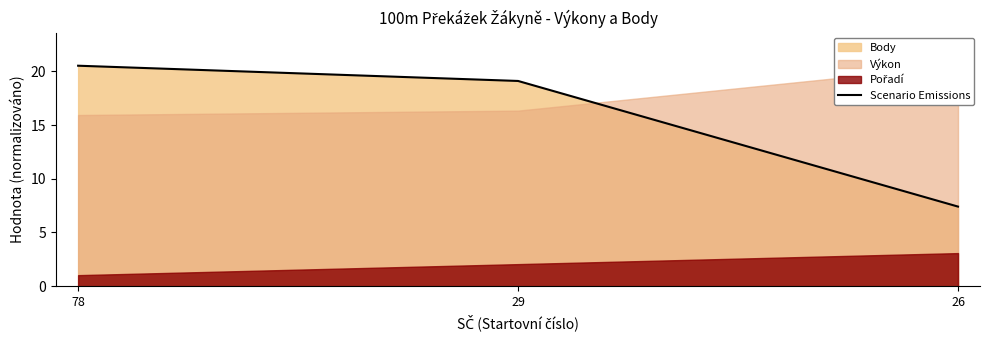

What is the sum of all values?

47.0